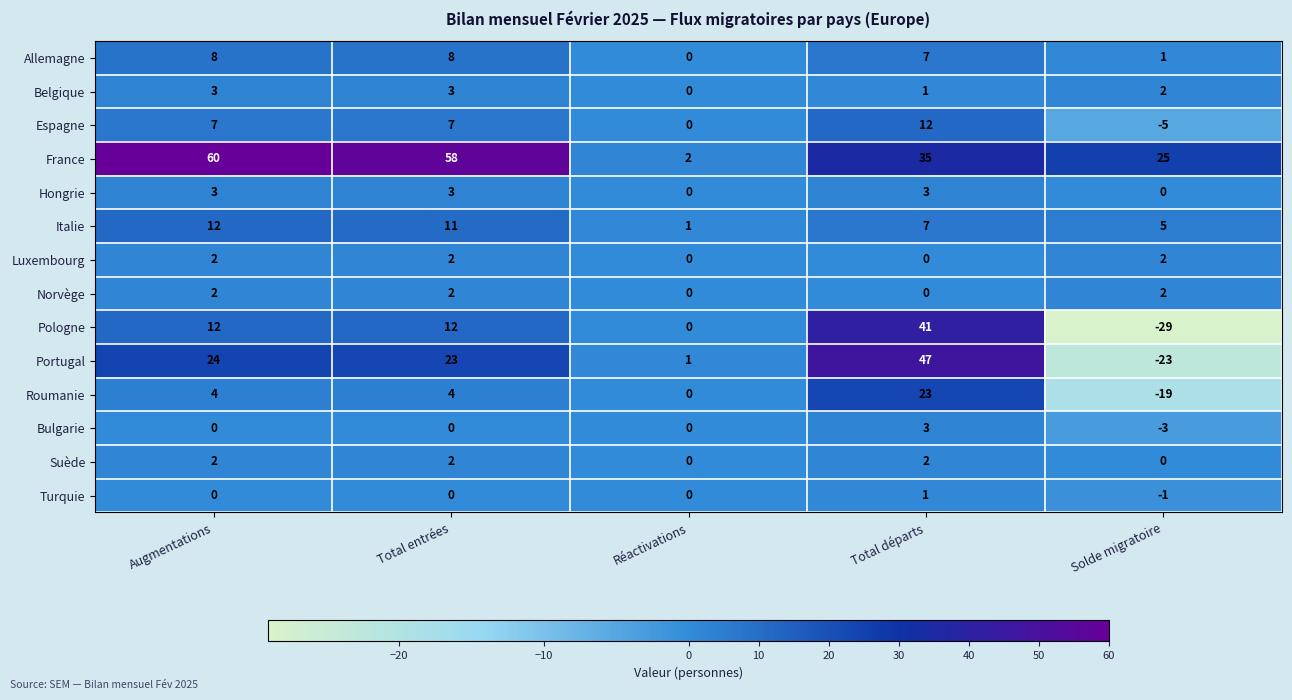

What is the difference between the Hongrie values at Réactivations and Augmentations?

3